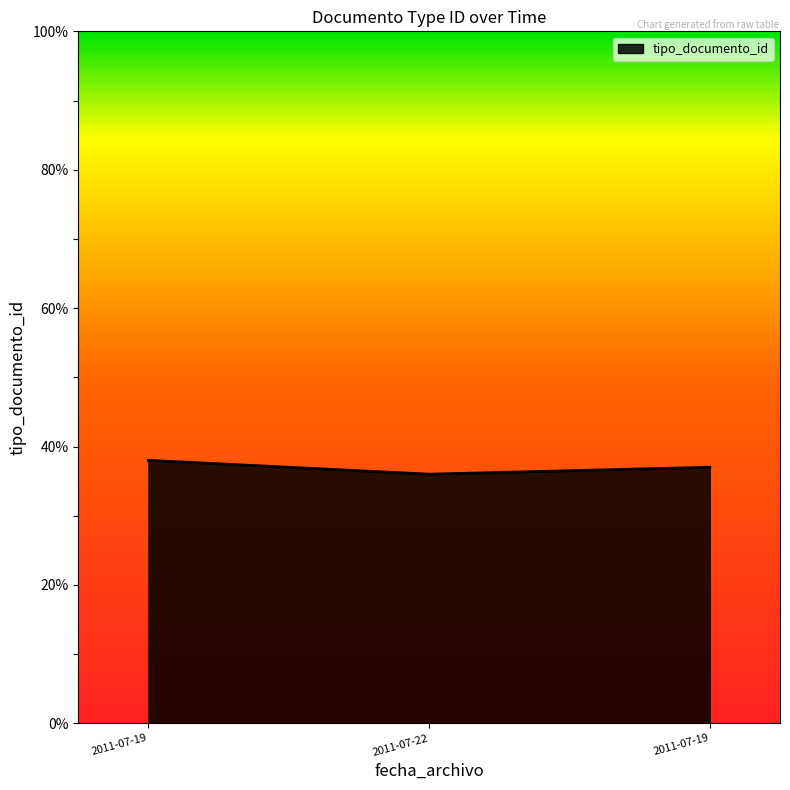

How many lines are shown in the chart?

1